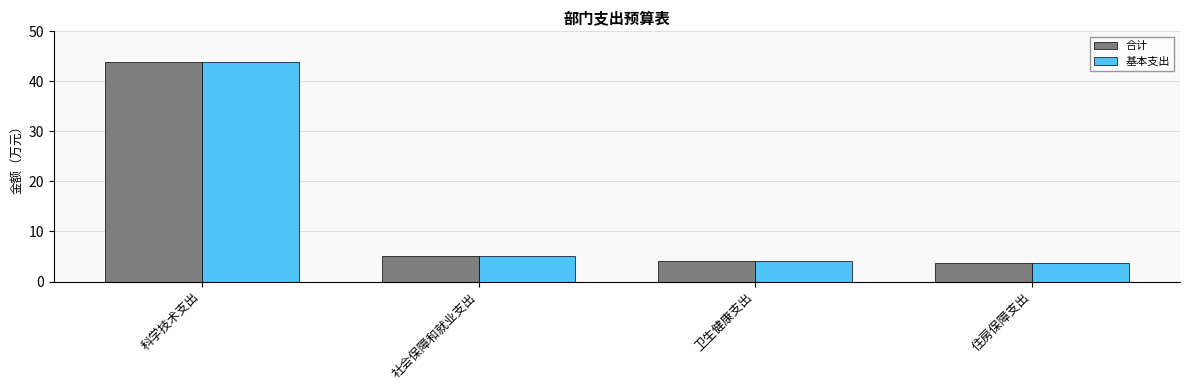

The 基本支出 series shows 3.7 at 住房保障支出. True or false?

True